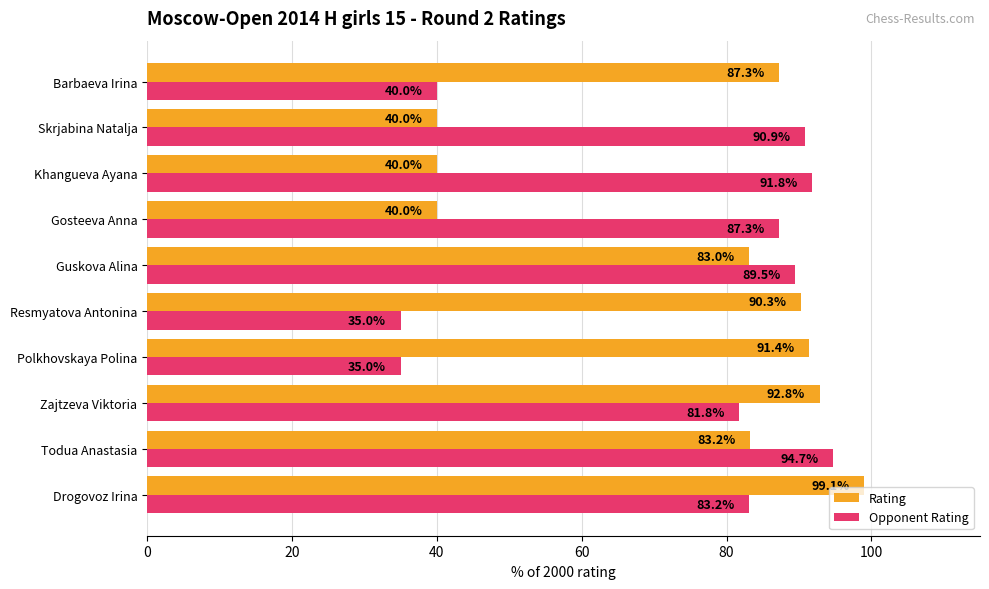

What is the difference between the maximum and minimum values in the Opponent Rating series?

59.7